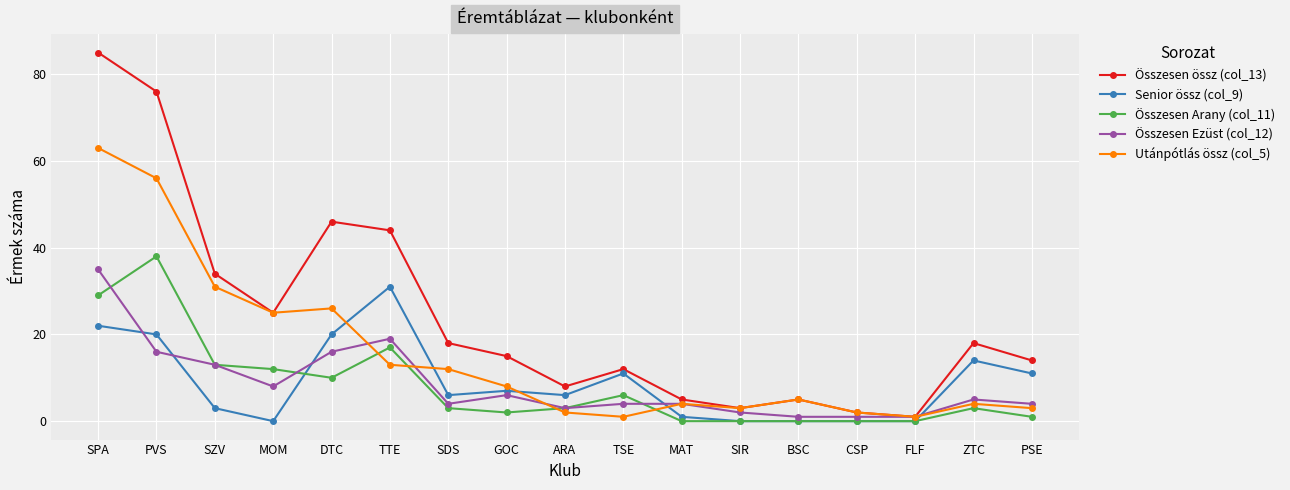

Is it true that Senior össz (col_9) equals 0 at FLF?

True